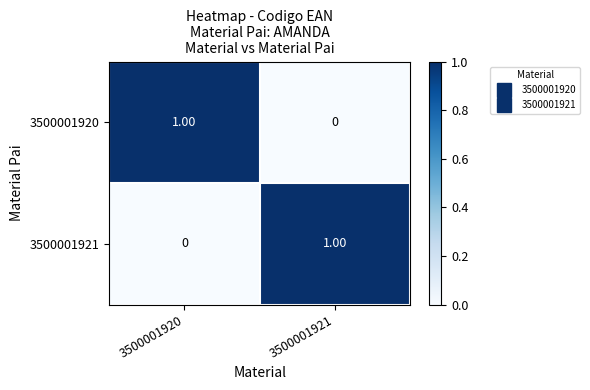

Rank the categories by 3500001920 value from lowest to highest.

3500001921, 3500001920